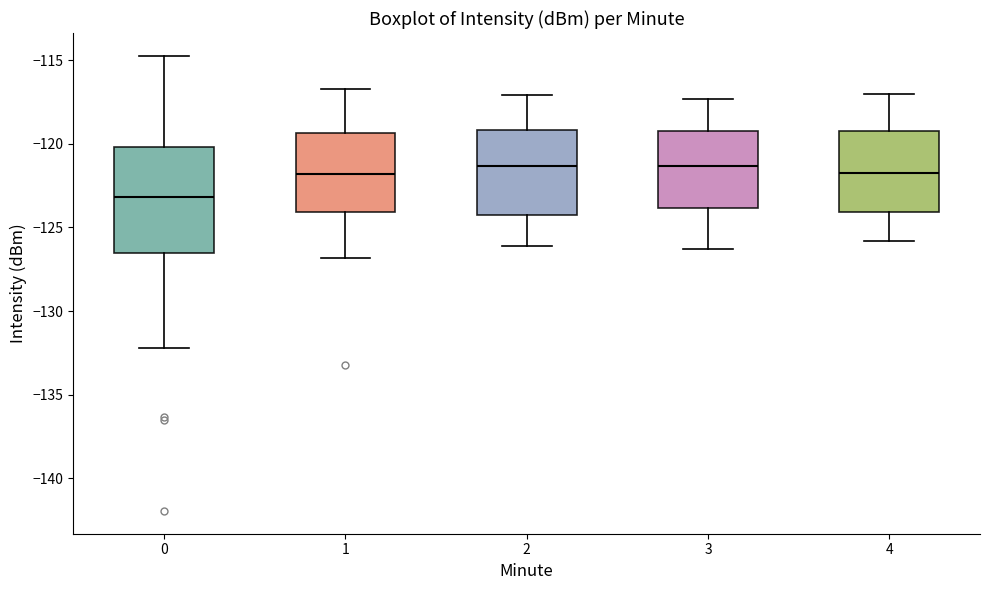

Where does the median line of the box at x = 1 sit on the y-axis? The values are not printed on the chart, so give them approximately, as read against the axis.

-122.0